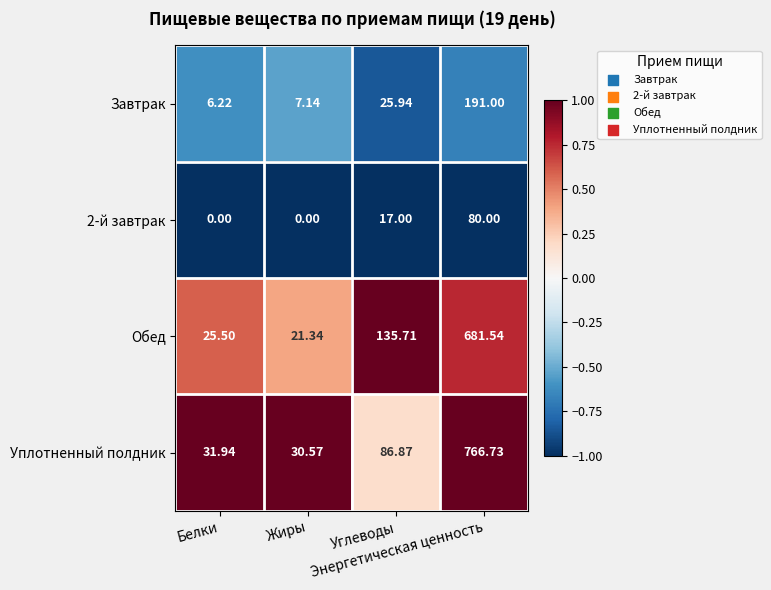

How many data points in Завтрак are less than 25?

2